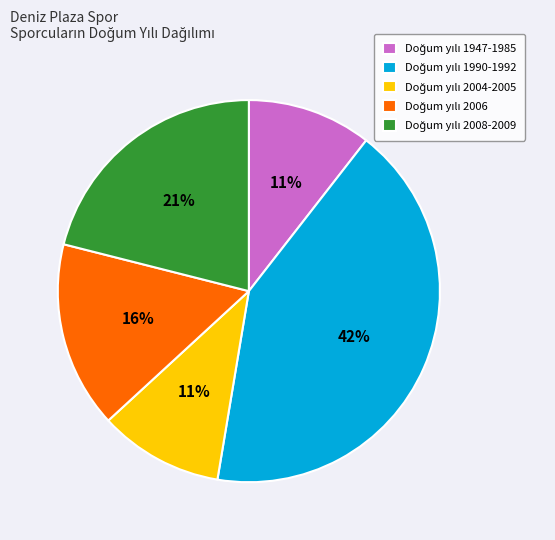

Does any single category account for the majority?

No